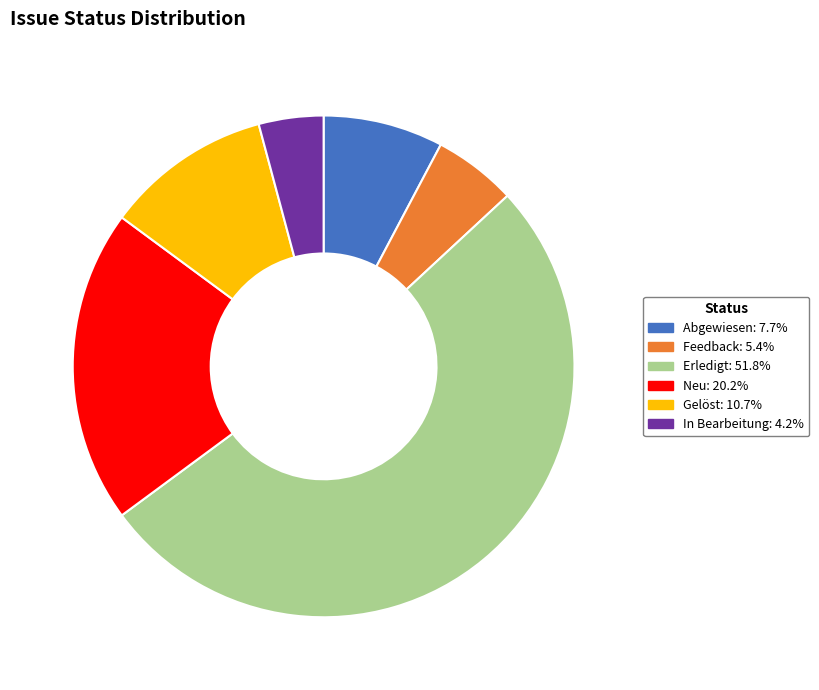

Rank the categories by value from highest to lowest.

Erledigt, Neu, Gelöst, Abgewiesen, Feedback, In Bearbeitung